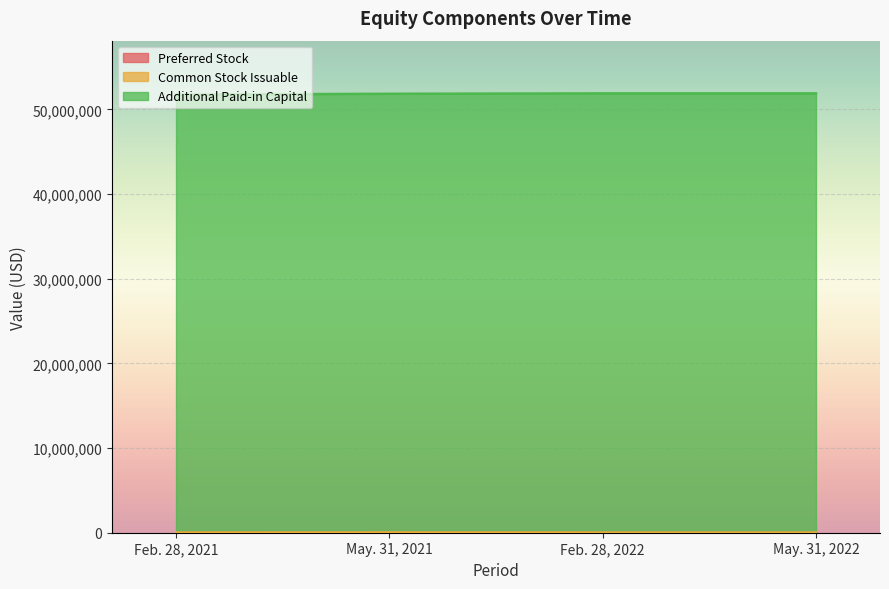

True or false: Additional Paid-in Capital and Common Stock Issuable cross at least once.

False